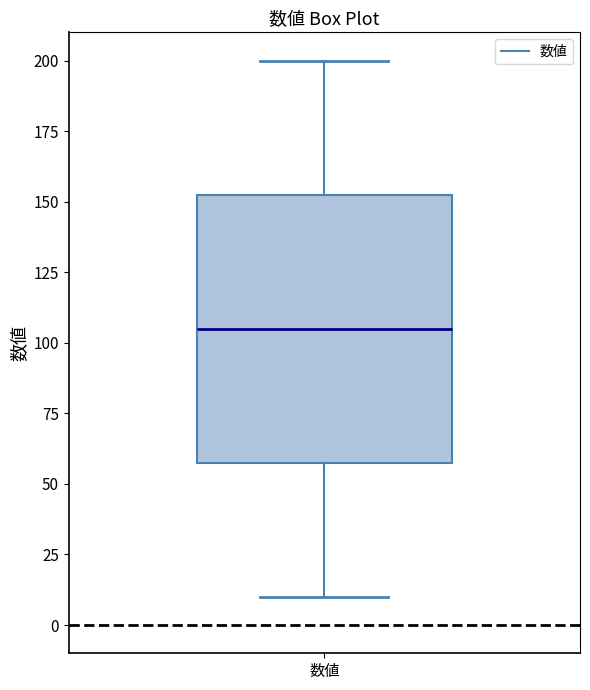

Read this box plot against the y-axis: the position of the median line, the range covered by the box, and the ends of both whiskers. The values are not printed on the chart, so give them approximately, as read against the axis.

median 105, box 60 to 155, whiskers 10 to 200